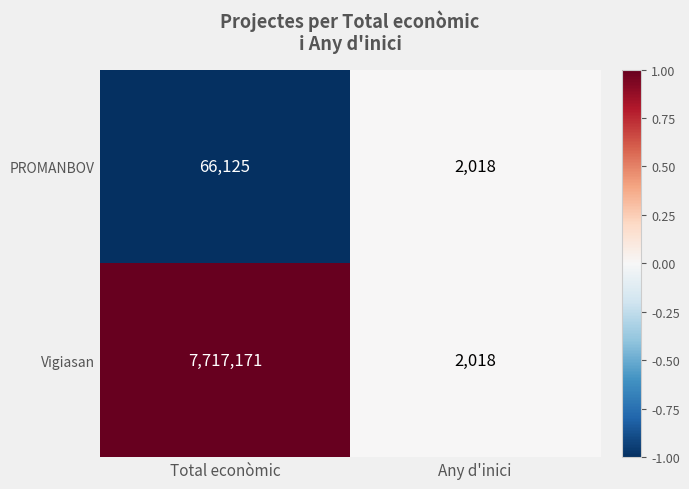

Reading left to right, extract all data points from this chart.

PROMANBOV: 66125	2018
Vigiasan: 7717171	2018